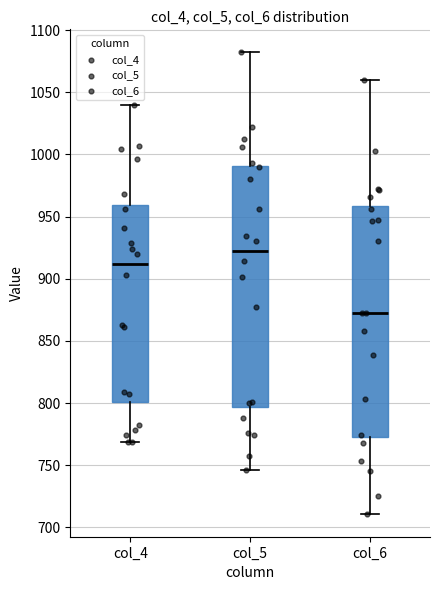

Reading left to right, read every box against the y-axis: the position of its median line, the range the box covers, and the ends of its whiskers. The values are not printed on the chart, so give them approximately, as read against the axis.

col_4: median 910, box 800 to 960, whiskers 770 to 1040
col_5: median 920, box 795 to 990, whiskers 745 to 1080
col_6: median 870, box 775 to 960, whiskers 710 to 1060